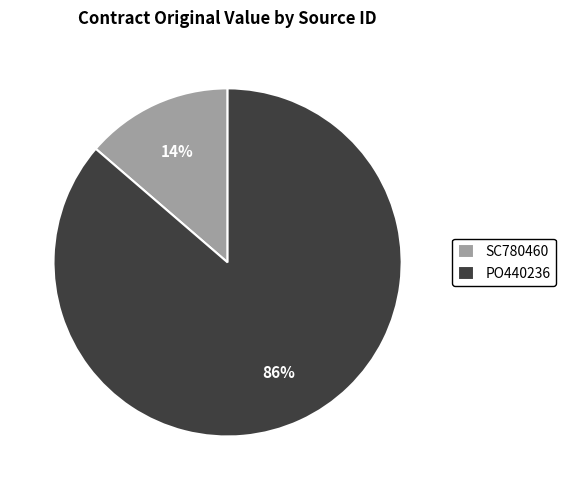

To the nearest percent, what is the combined percentage of PO440236 and SC780460?

100%